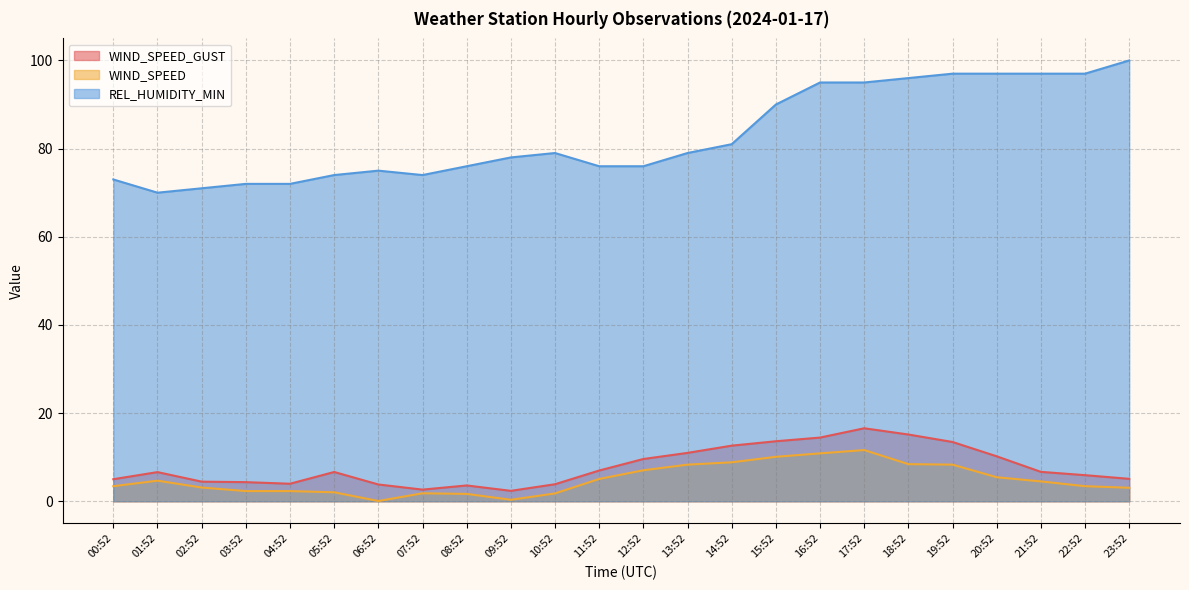

What is the difference between the maximum and minimum values in the WIND_SPEED series?

11.6